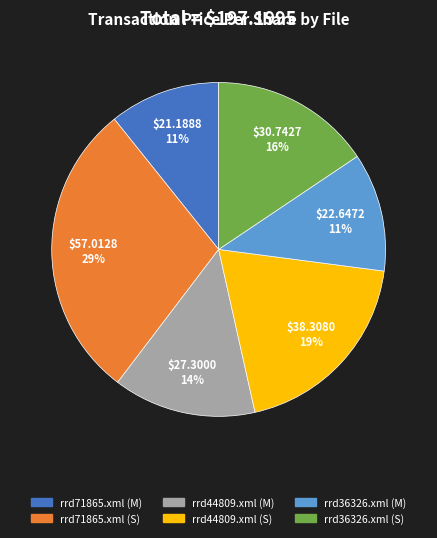

Does any single category account for the majority?

No